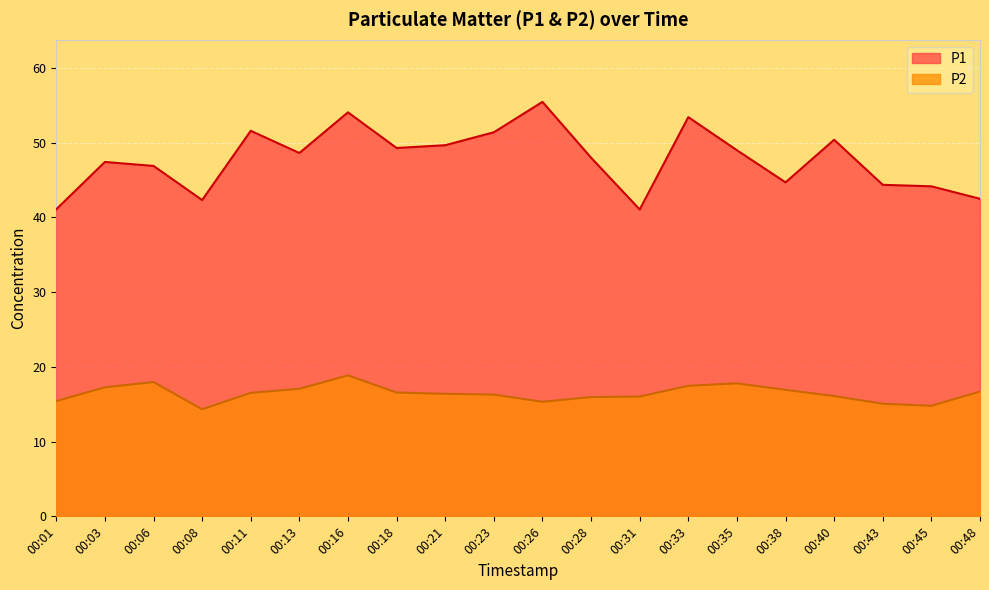

True or false: P2 and P1 cross at least once.

False